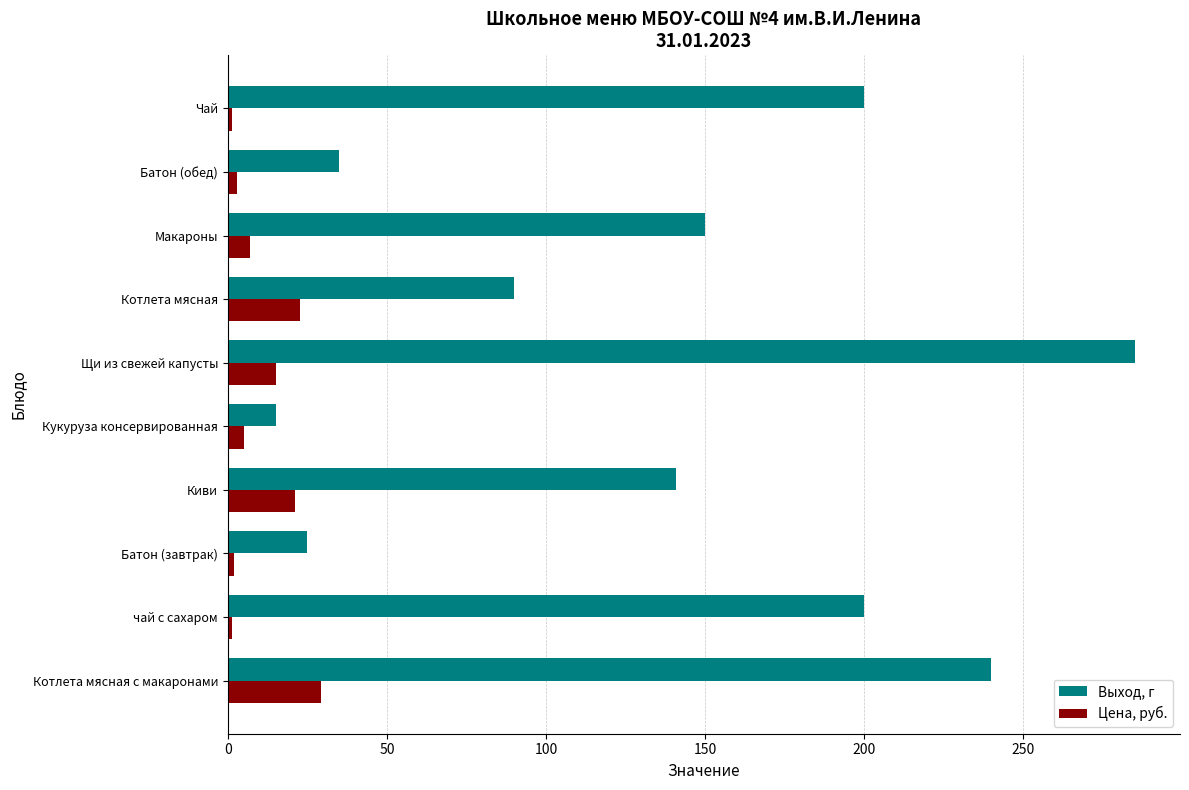

What is the difference between the maximum and minimum values in the Цена, руб. series?

28.1